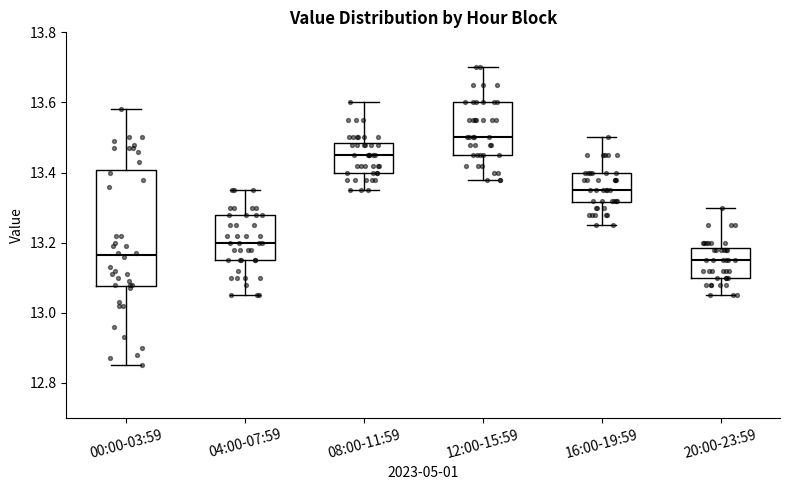

Reading left to right, transcribe this box plot: for each box, give where its median line is, the range the box spans, and where its two whiskers end, as read against the y-axis. The values are not printed on the chart, so give them approximately, as read against the axis.

00:00-03:59: median 13.16, box 13.08 to 13.40, whiskers 12.86 to 13.58
04:00-07:59: median 13.20, box 13.16 to 13.28, whiskers 13.06 to 13.36
08:00-11:59: median 13.46, box 13.40 to 13.48, whiskers 13.36 to 13.60
12:00-15:59: median 13.50, box 13.46 to 13.60, whiskers 13.38 to 13.70
16:00-19:59: median 13.36, box 13.32 to 13.40, whiskers 13.26 to 13.50
20:00-23:59: median 13.16, box 13.10 to 13.18, whiskers 13.06 to 13.30